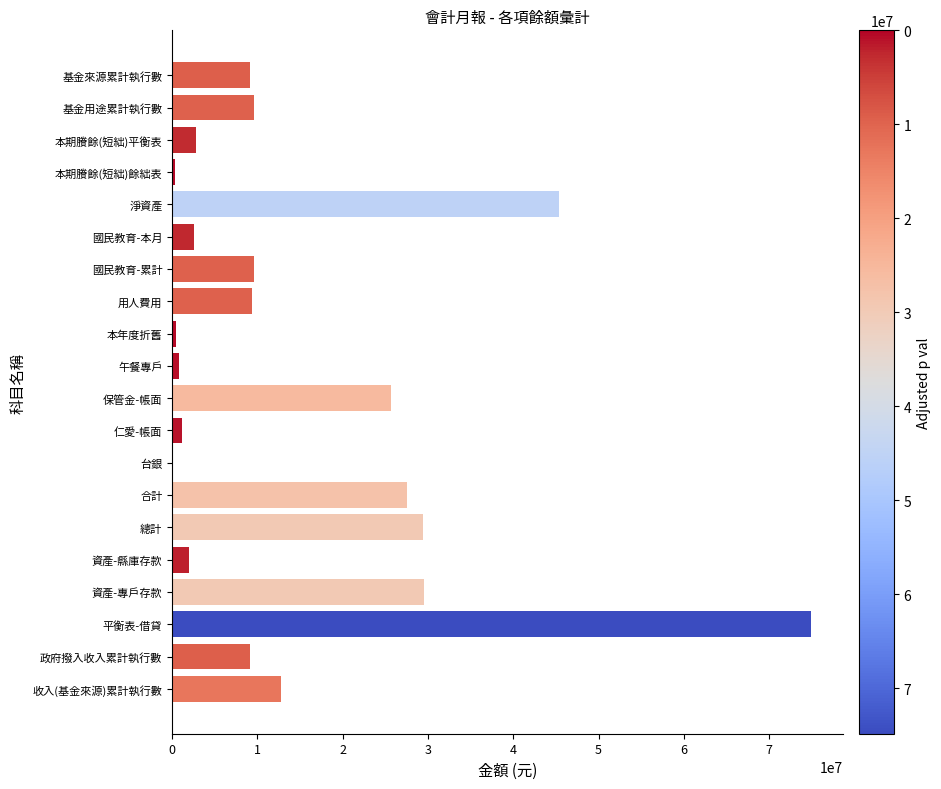

Read the value at 合計.

27526758